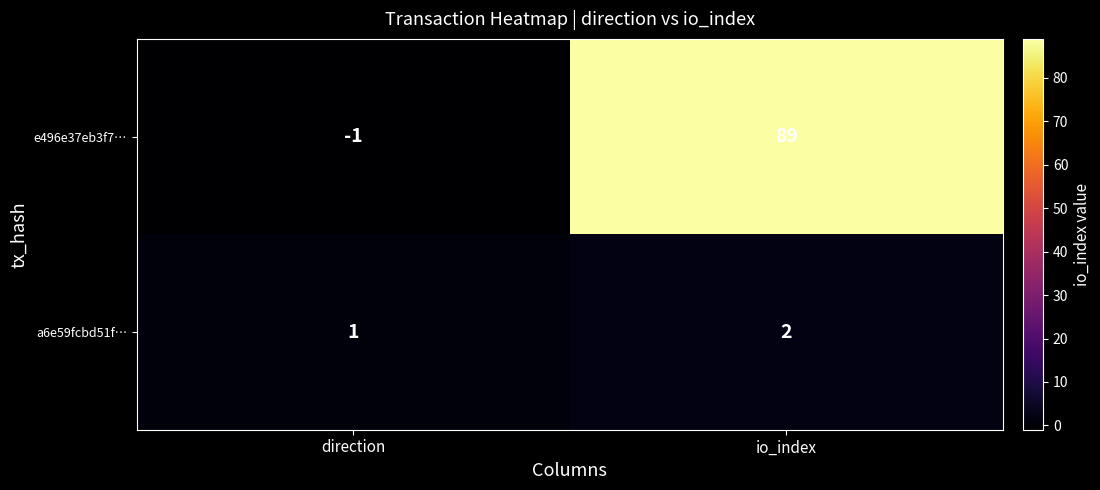

Rank the series at io_index from highest to lowest value.

e496e37eb3f7…, a6e59fcbd51f…